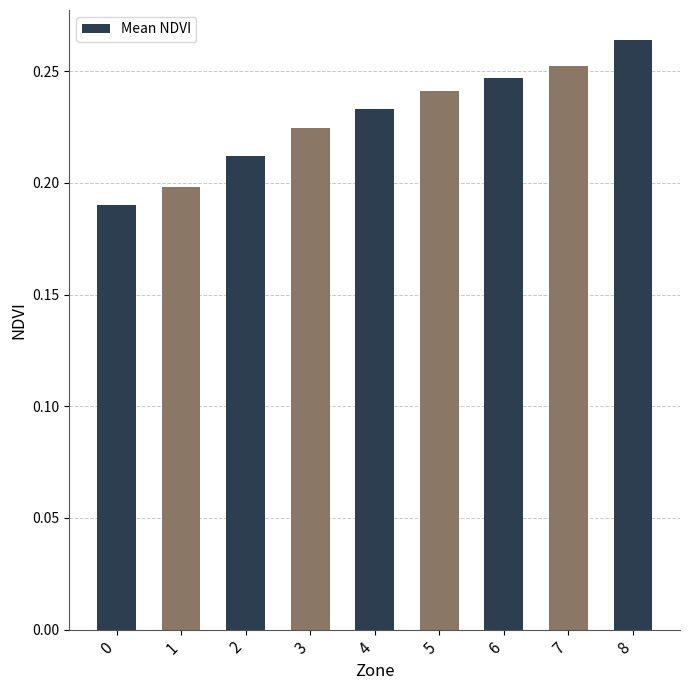

Which label corresponds to the largest value in the chart?

8